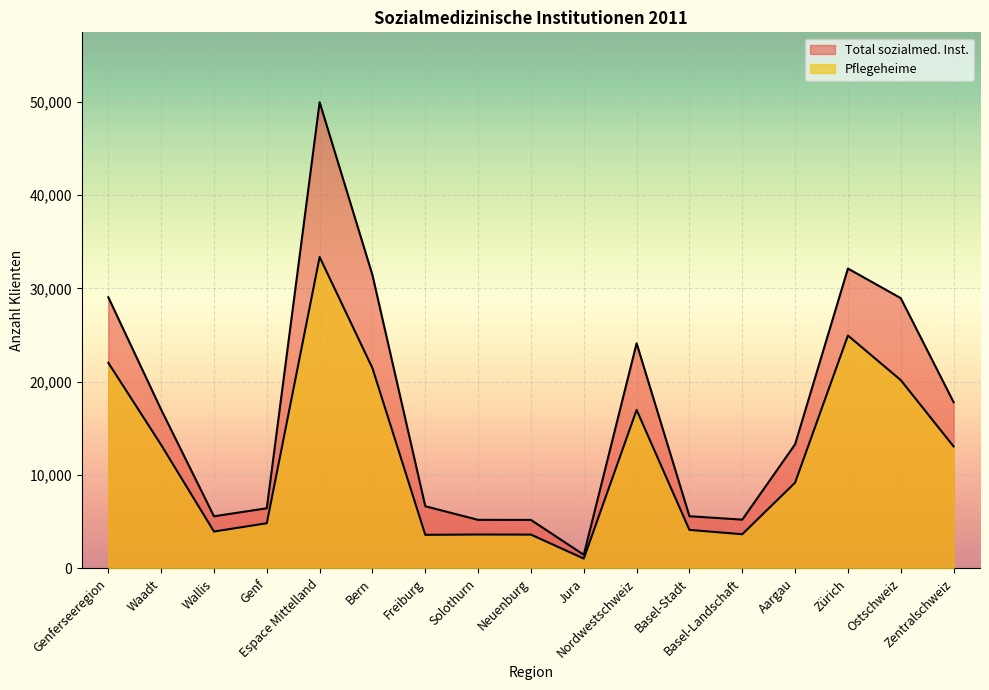

What is the label of the 5th point from the right?

Basel-Landschaft